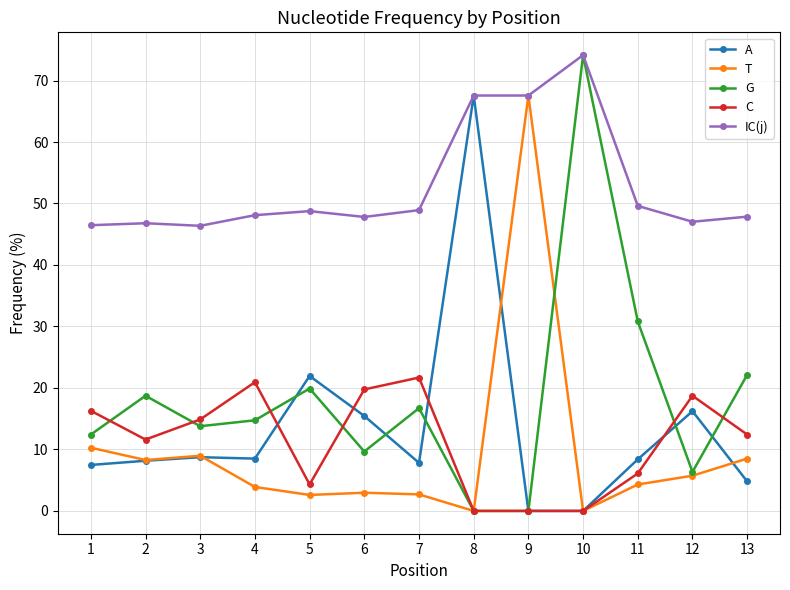

Which series changed the most between 7 and 9?

T